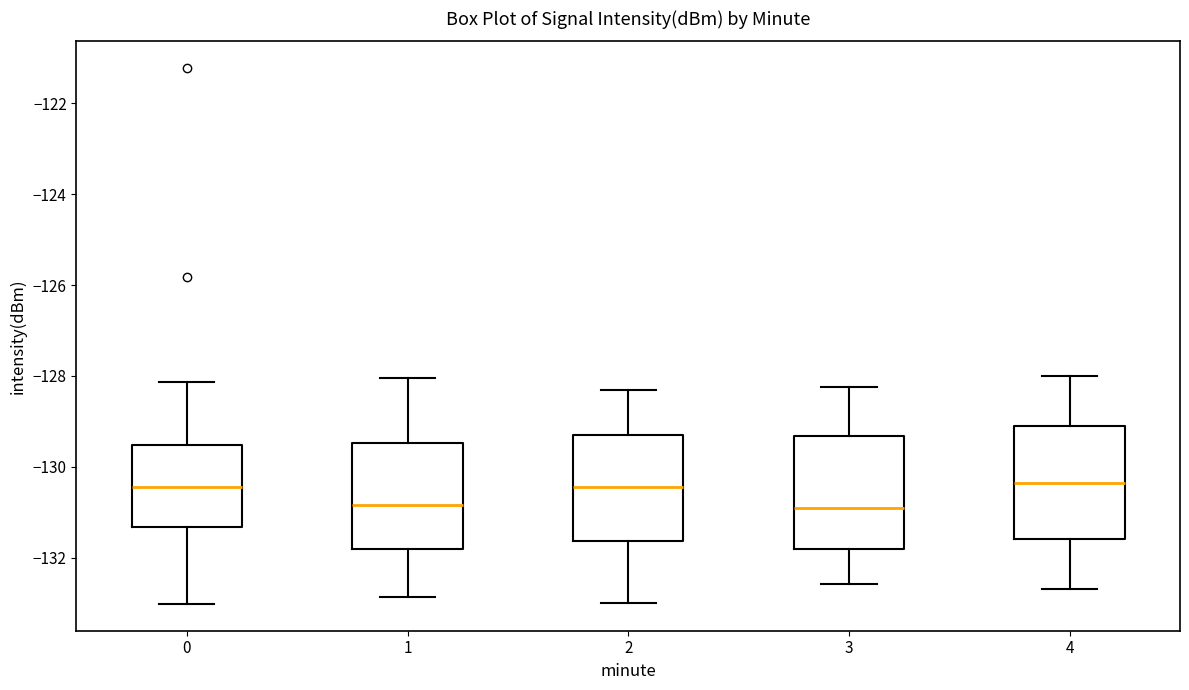

Reading left to right, transcribe this box plot: for each box, give where its median line is, the range the box spans, and where its two whiskers end, as read against the y-axis. The values are not printed on the chart, so give them approximately, as read against the axis.

0: median -130.4, box -131.4 to -129.6, whiskers -133.0 to -128.2
1: median -130.8, box -131.8 to -129.4, whiskers -132.8 to -128.0
2: median -130.4, box -131.6 to -129.2, whiskers -133.0 to -128.4
3: median -131.0, box -131.8 to -129.4, whiskers -132.6 to -128.2
4: median -130.4, box -131.6 to -129.0, whiskers -132.6 to -128.0